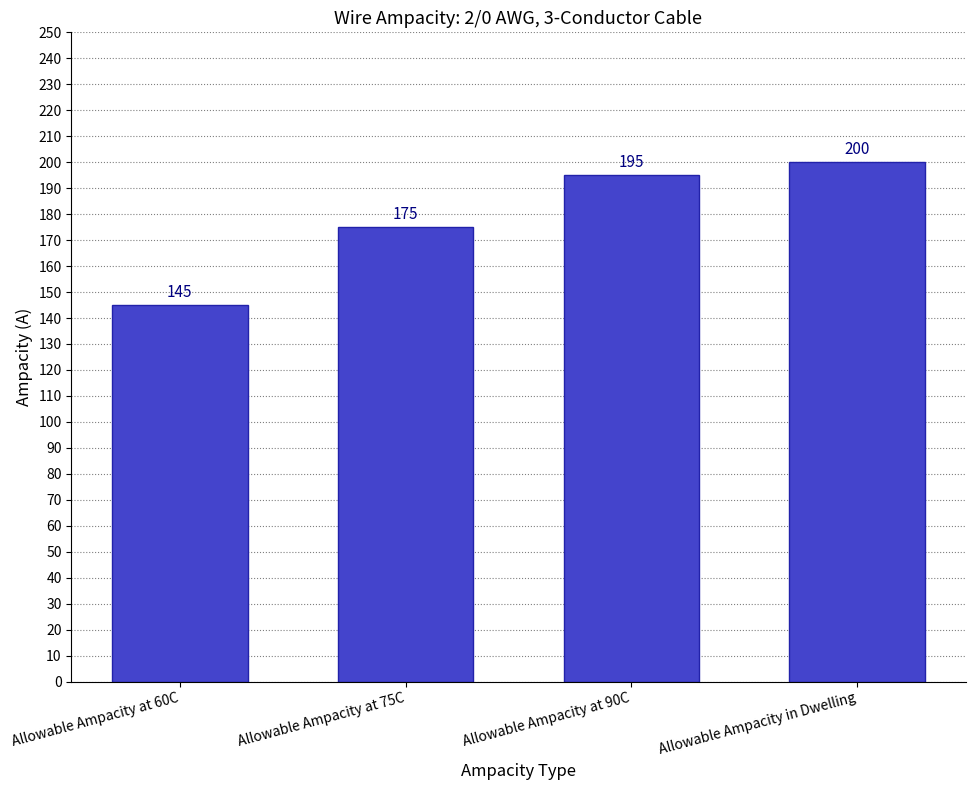

What is the sum of the values at Allowable Ampacity at 60C and Allowable Ampacity at 90C?

340